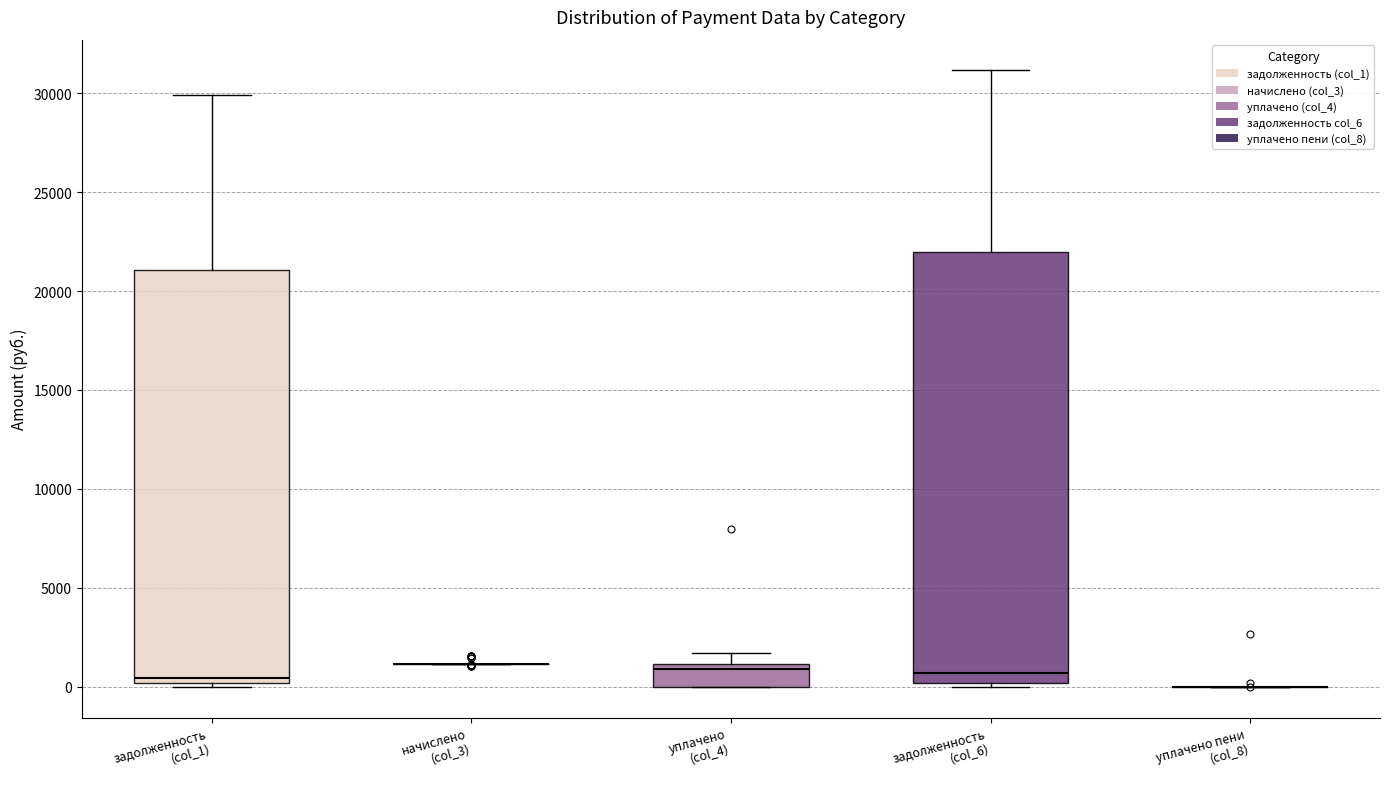

Comparing the boxes themselves (not the whiskers), which one is the tallest?

задолженность (col_6)